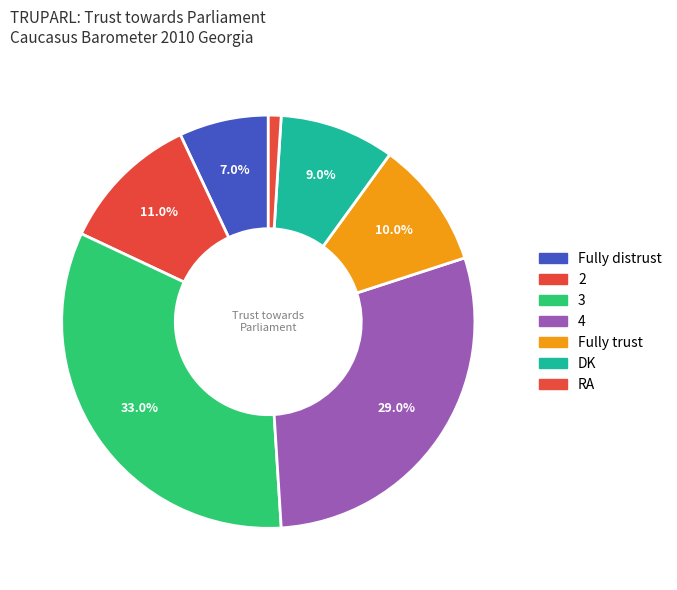

Which has a higher value, 4 or DK?

4